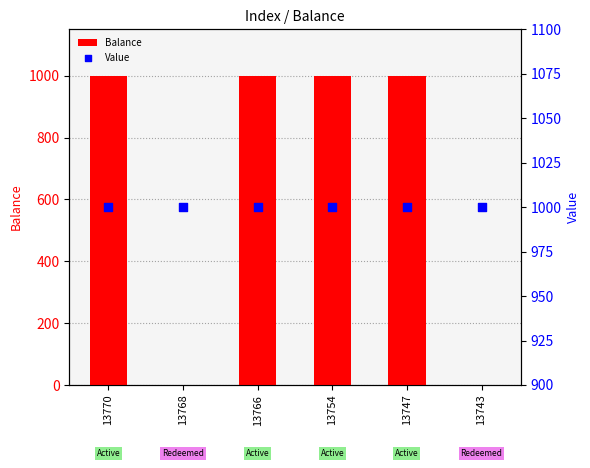

Which series reaches the minimum Y coordinate?

Balance